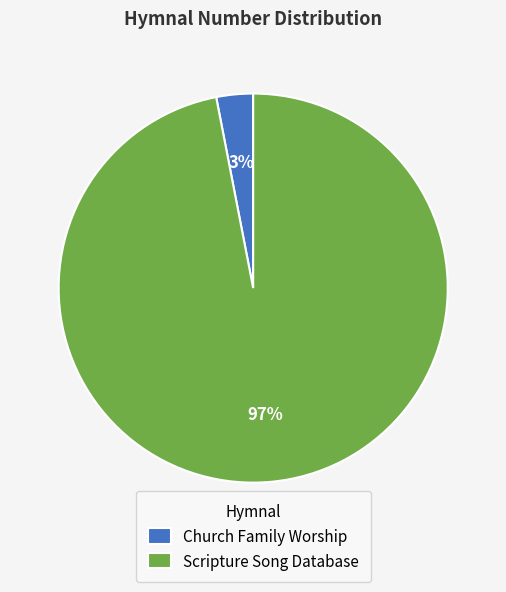

Which category has the smallest portion of the pie?

Church Family Worship